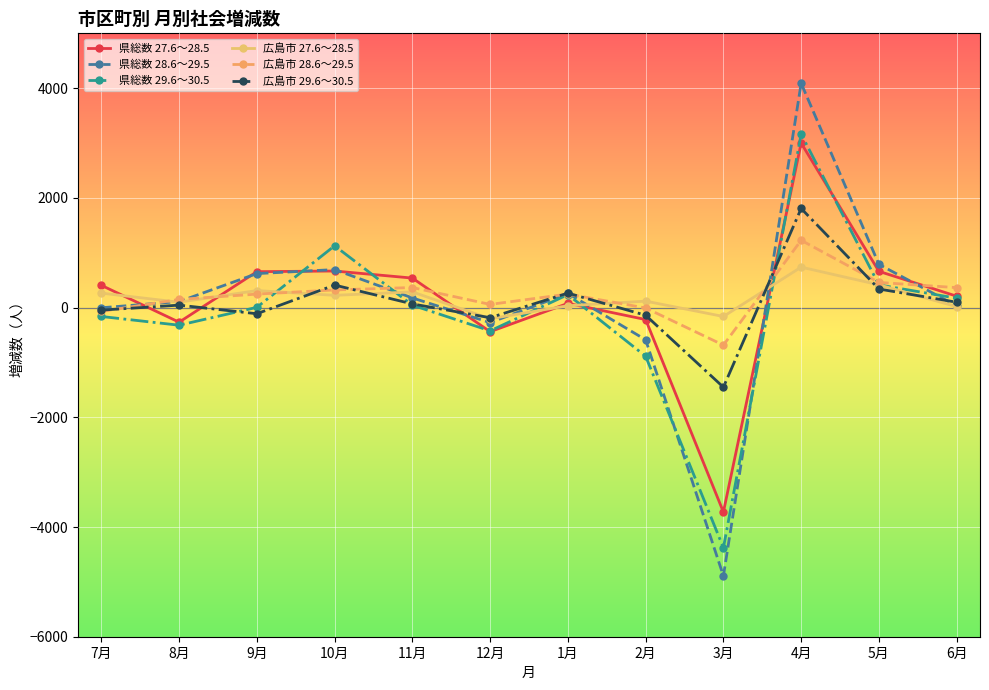

What is the value of the 県総数 27.6～28.5 point at the 6th from the left?

-439